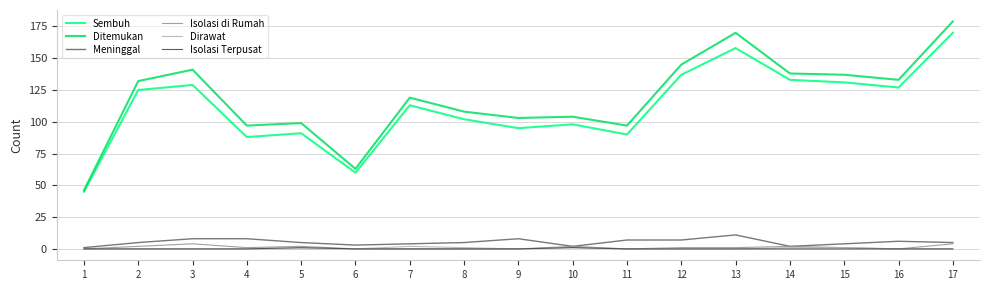

True or false: Ditemukan and Meninggal intersect in this chart.

False